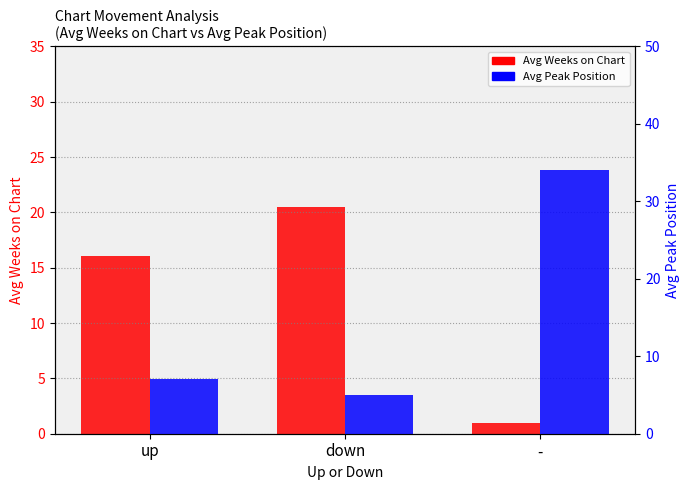

Which series changed the most between down and -?

Avg Peak Position